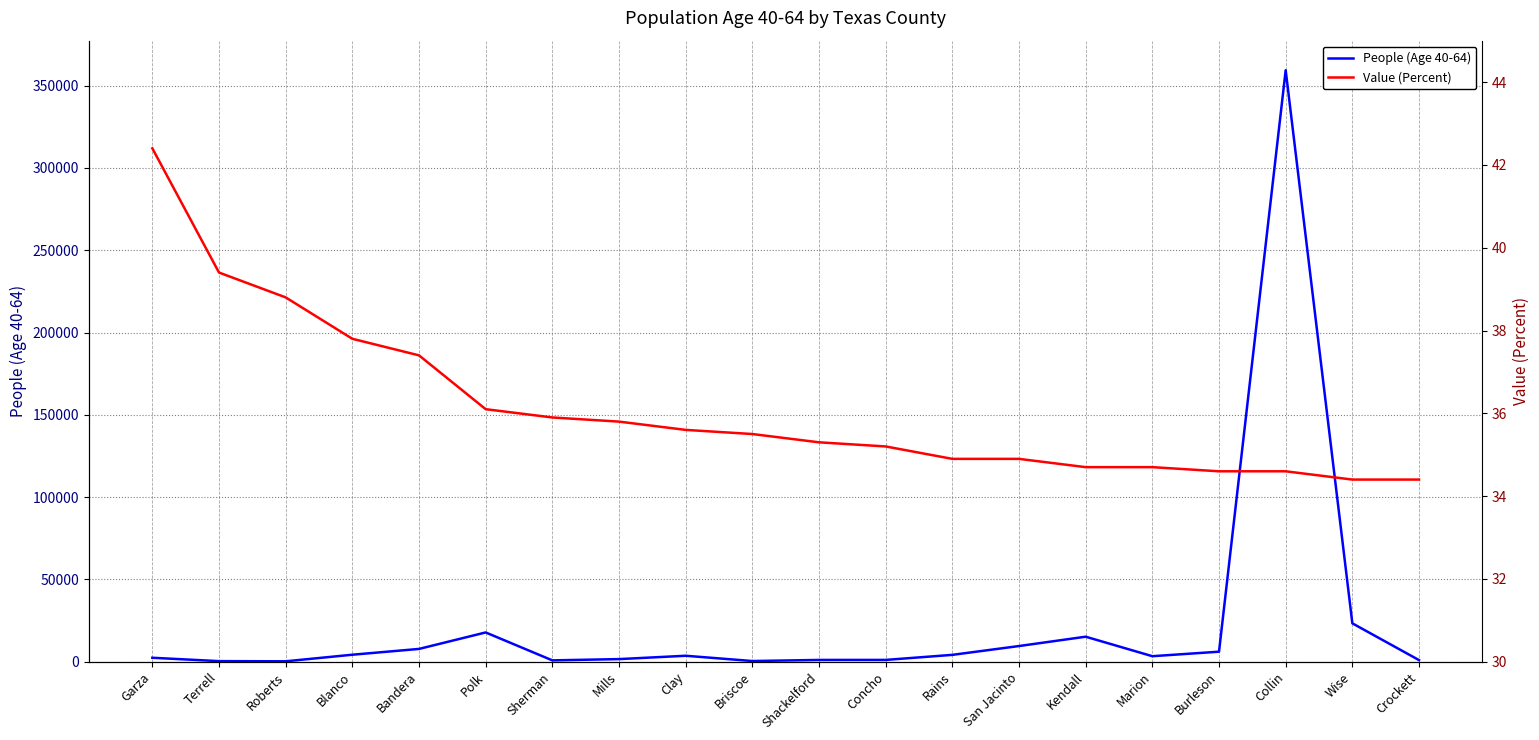

How many series are shown in this chart?

2